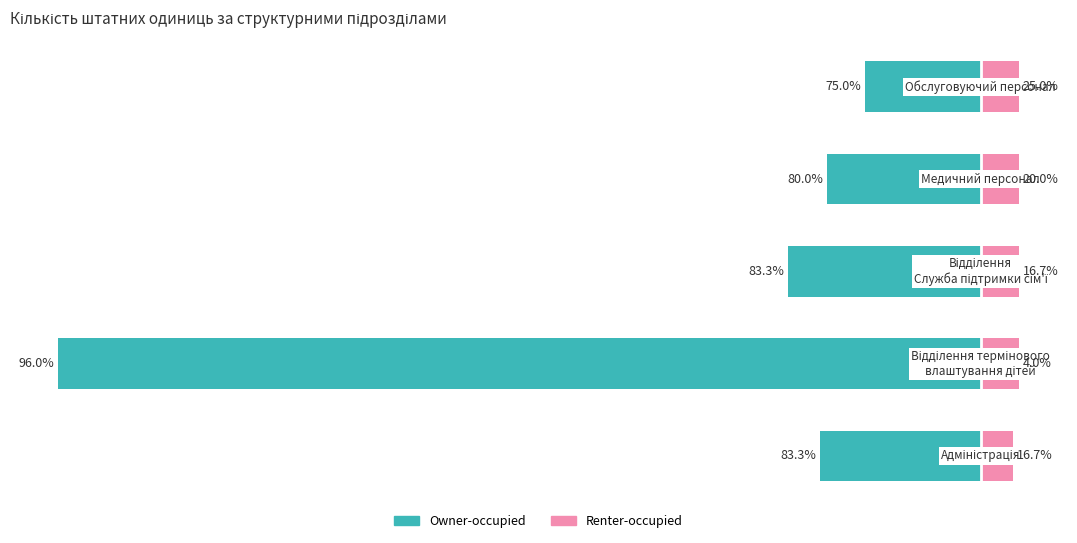

At which category is the sum across all series the highest?

4